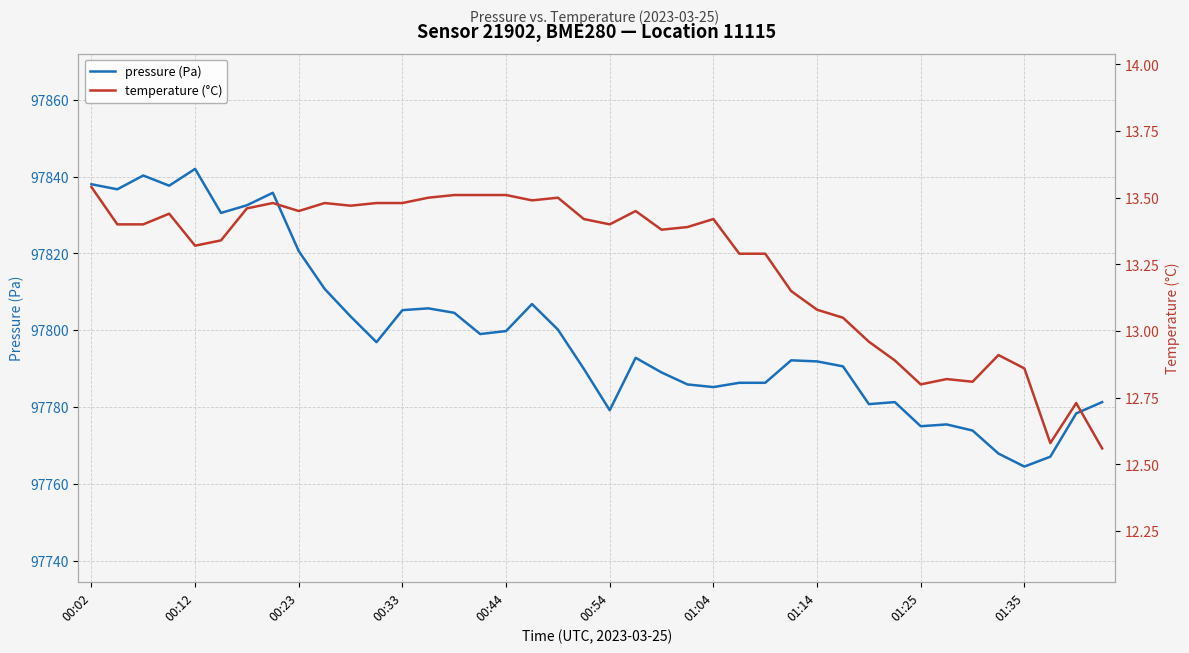

At which label does pressure (Pa) first exceed 97792?

00:02